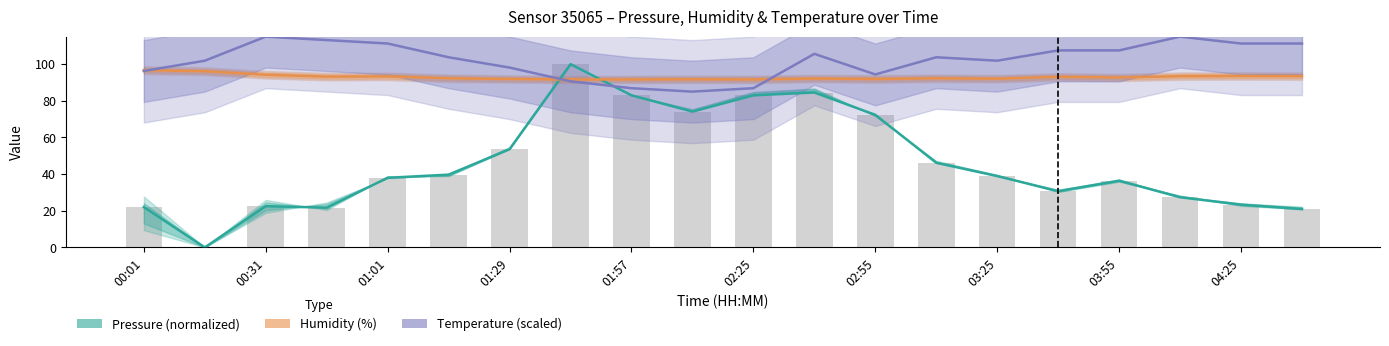

Reading left to right, what are all the values shown in this chart?

Pressure (normalized): 22.0	0.0	22.5	21.7	38.0	39.7	53.6	100.0	83.0	74.1	83.0	84.5	72.4	46.2	38.9	30.7	36.4	27.3	23.4	20.9
Humidity (%): 96.7	96.1	94.2	93.2	93.3	92.3	91.9	91.6	91.6	91.7	91.6	92.1	91.9	92.3	92.0	93.1	92.7	93.4	93.5	93.4
Temperature (scaled): 96.3	101.9	115.0	113.1	111.3	103.7	98.1	90.6	86.9	85.0	86.9	105.6	94.4	103.7	101.9	107.5	107.5	115.0	111.3	111.3